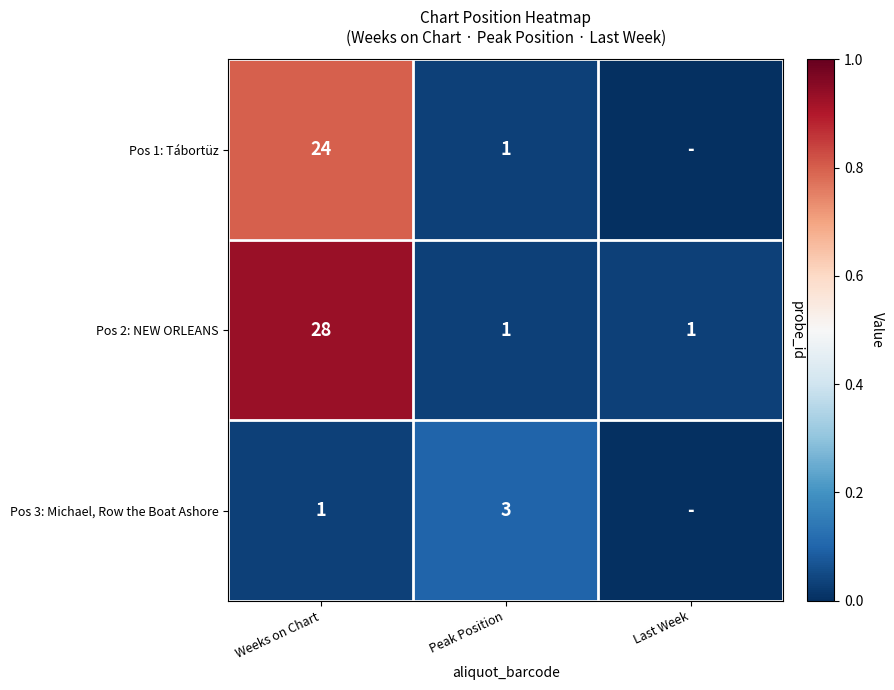

How many Pos 2: NEW ORLEANS values are between 1 and 28?

3